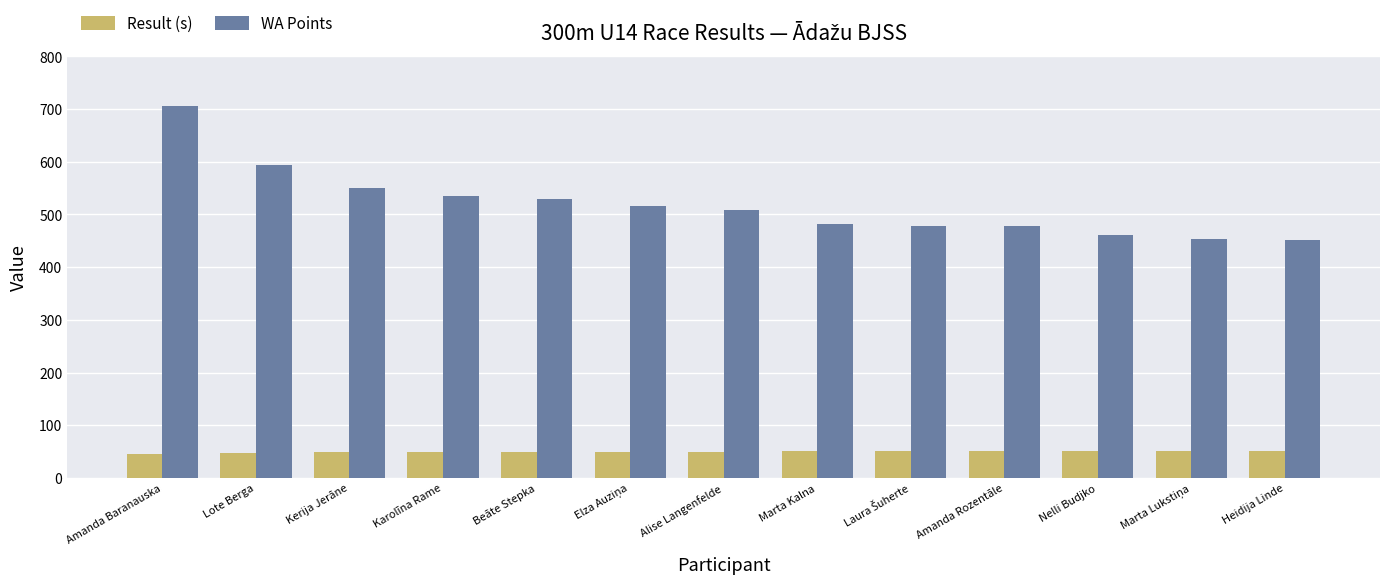

Where does the Result (s) series first go above 50?

Alise Langenfelde